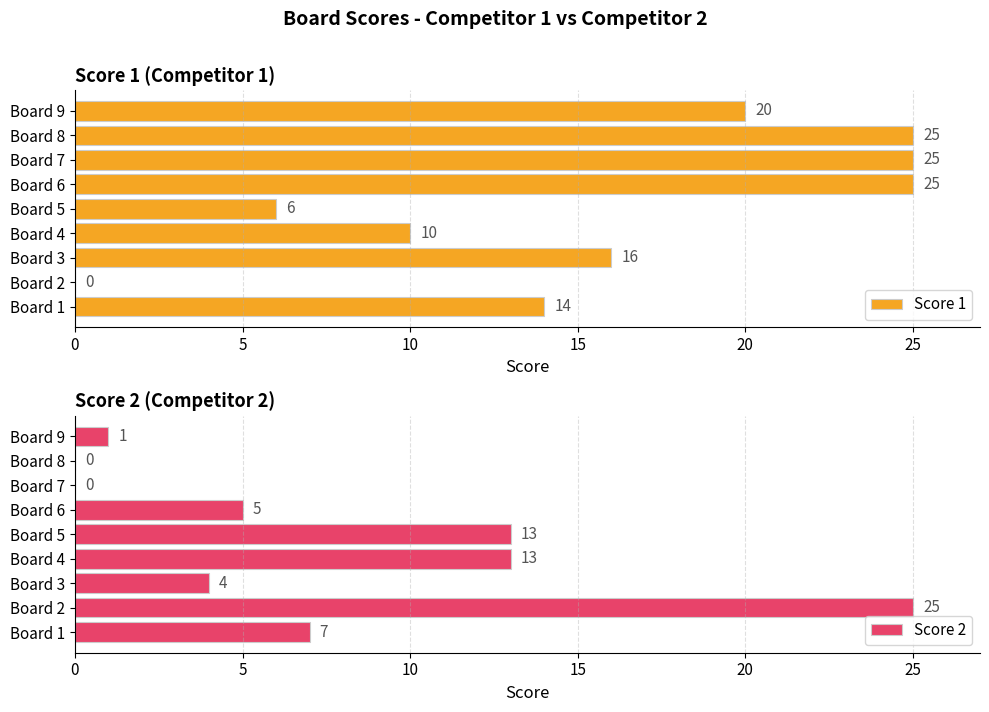

Count the number of data series in this chart.

2